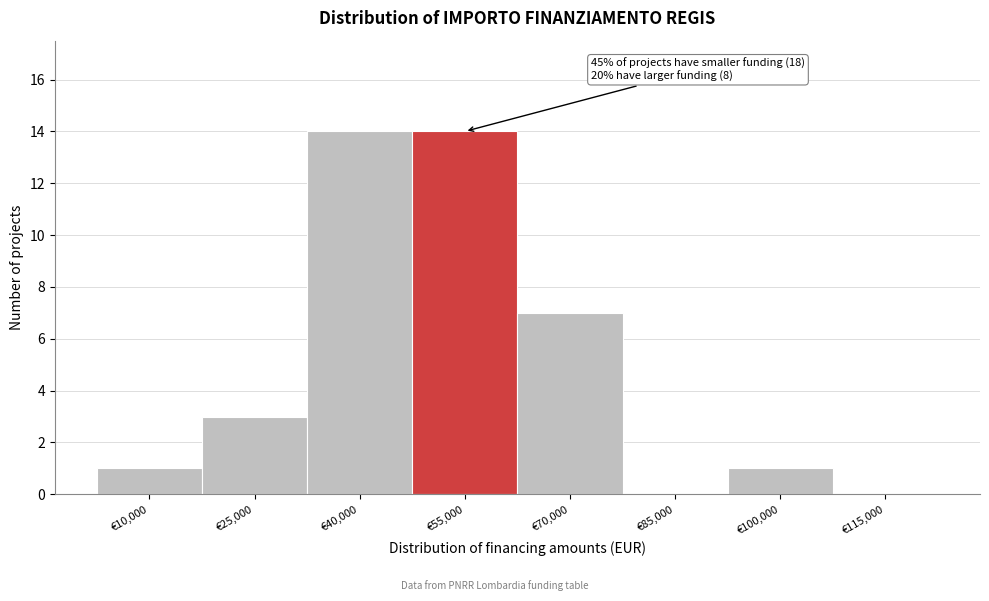

Reading right to left, list all the values displayed in this chart.

€115,000=0	€100,000=1	€85,000=0	€70,000=7	€55,000=14	€40,000=14	€25,000=3	€10,000=1